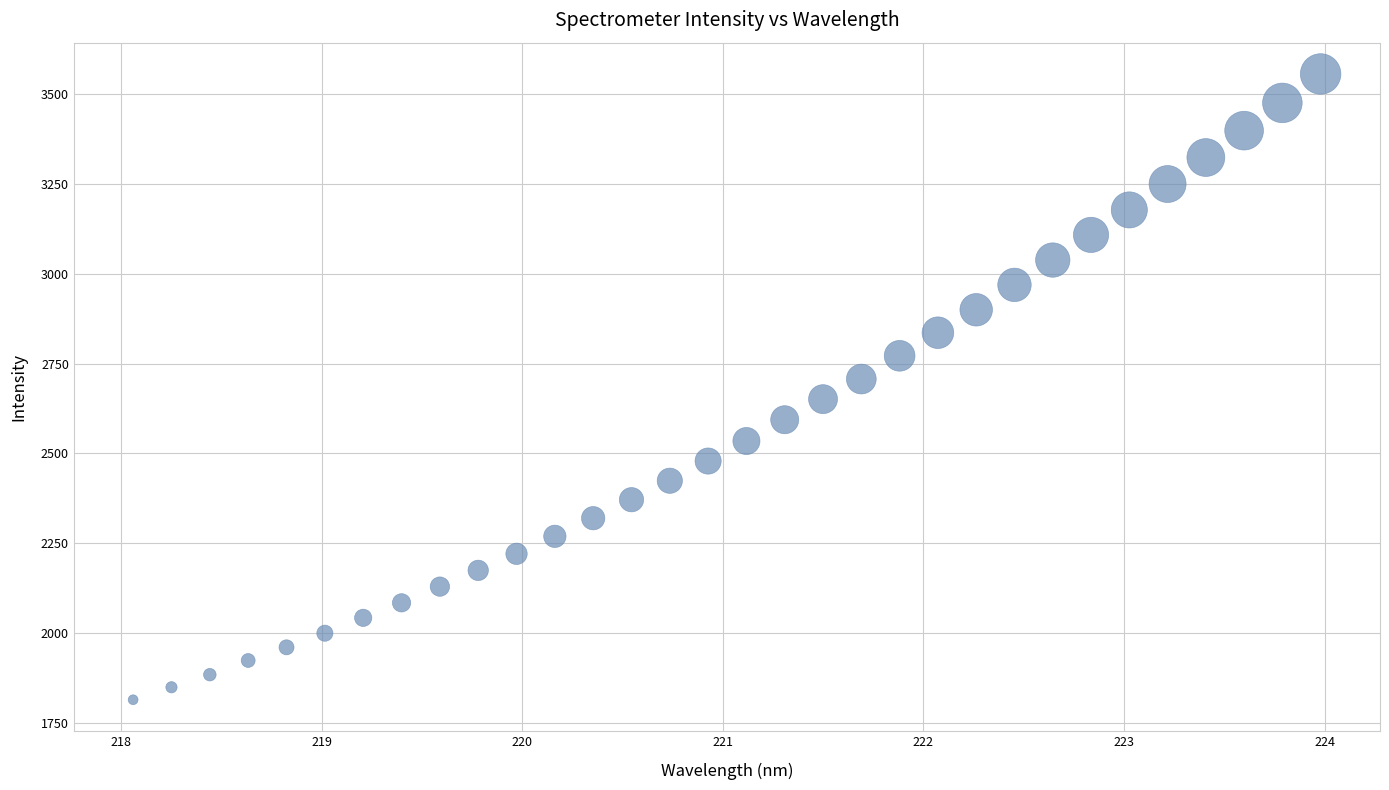

What is the range of X values (max minus min)?

5.9